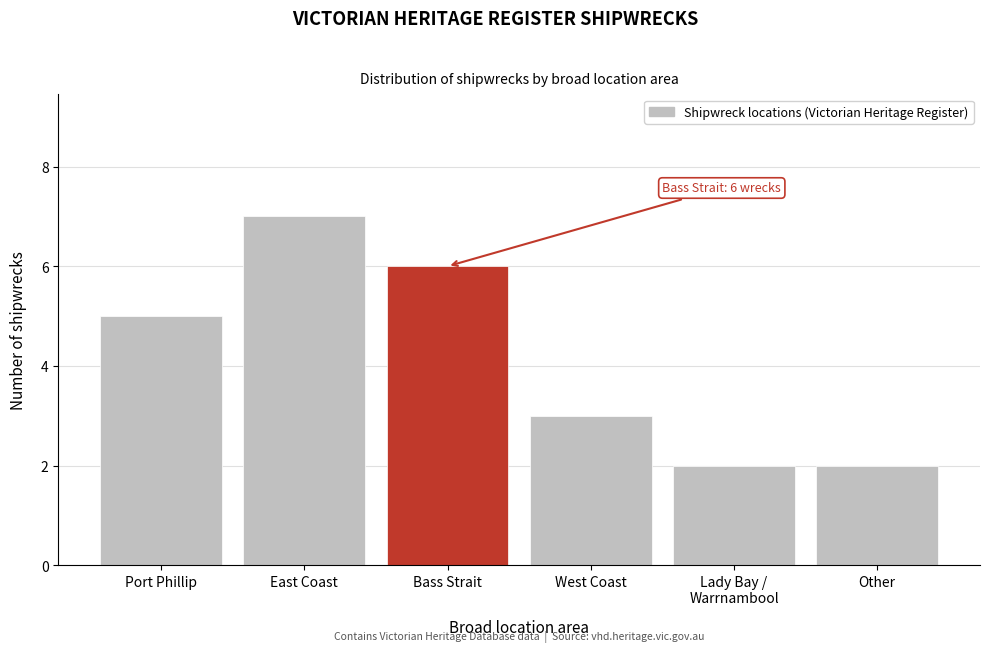

Reading right to left, transcribe all the data shown in this chart.

2	2	3	6	7	5